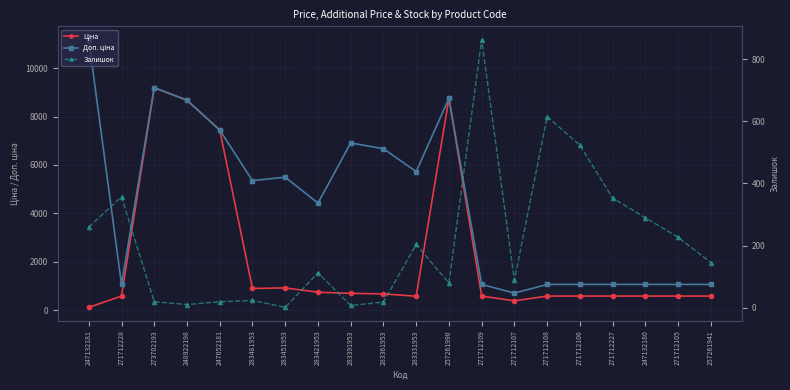

True or false: Доп. ціна and Залишок cross at least once.

False